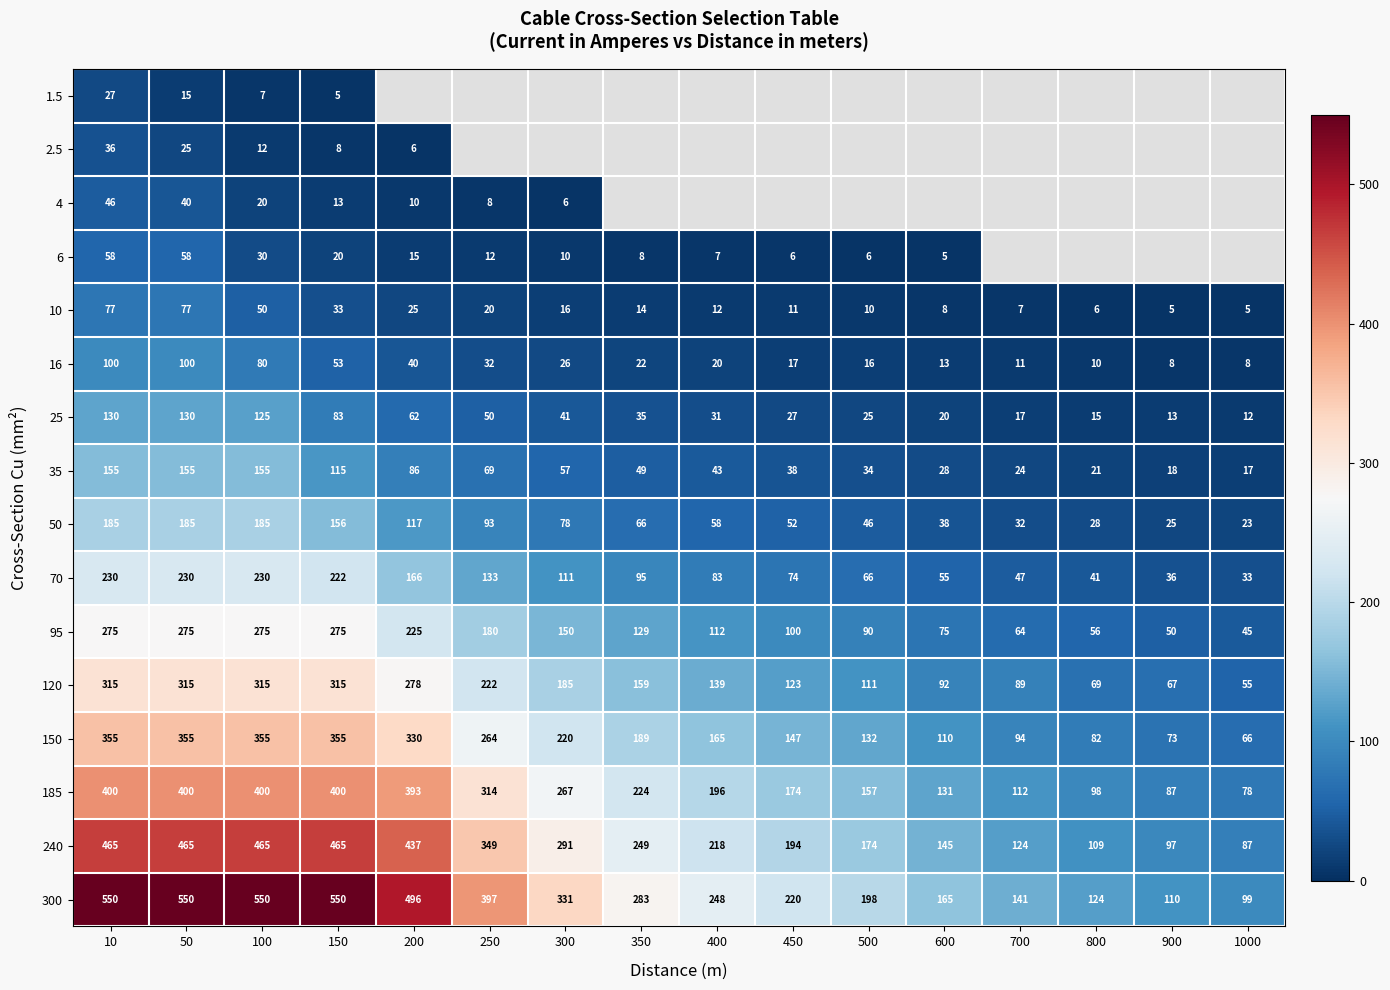

Which category has the lowest value in the 150 series?

1000